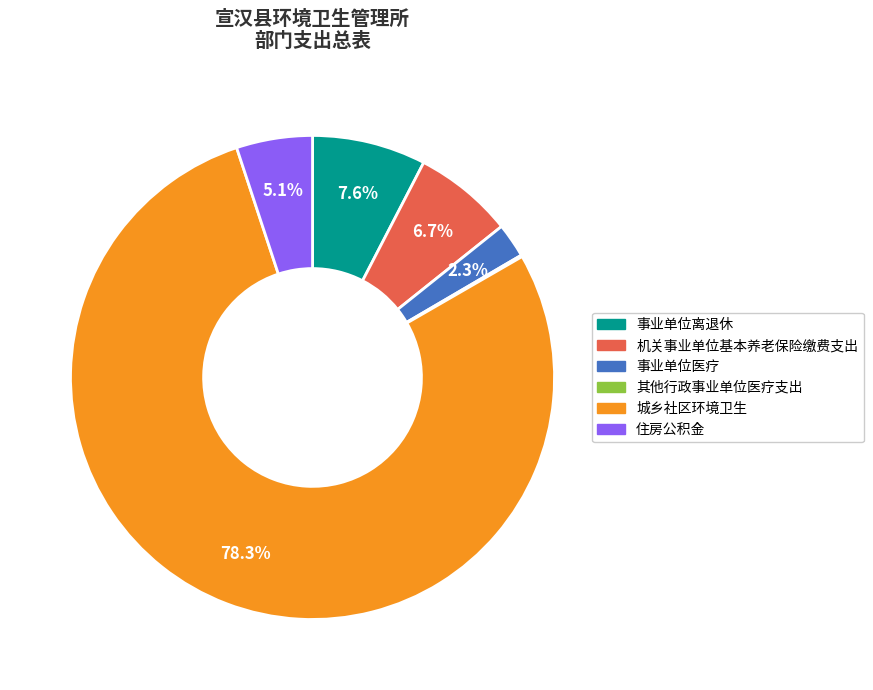

Does any single category account for the majority?

Yes